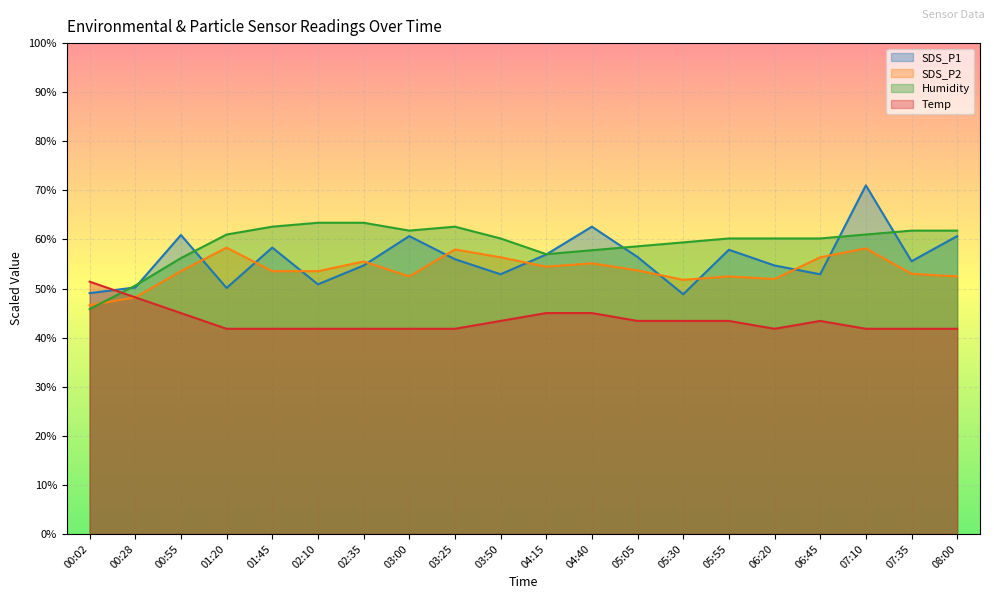

What is the maximum value for Humidity?

63.4